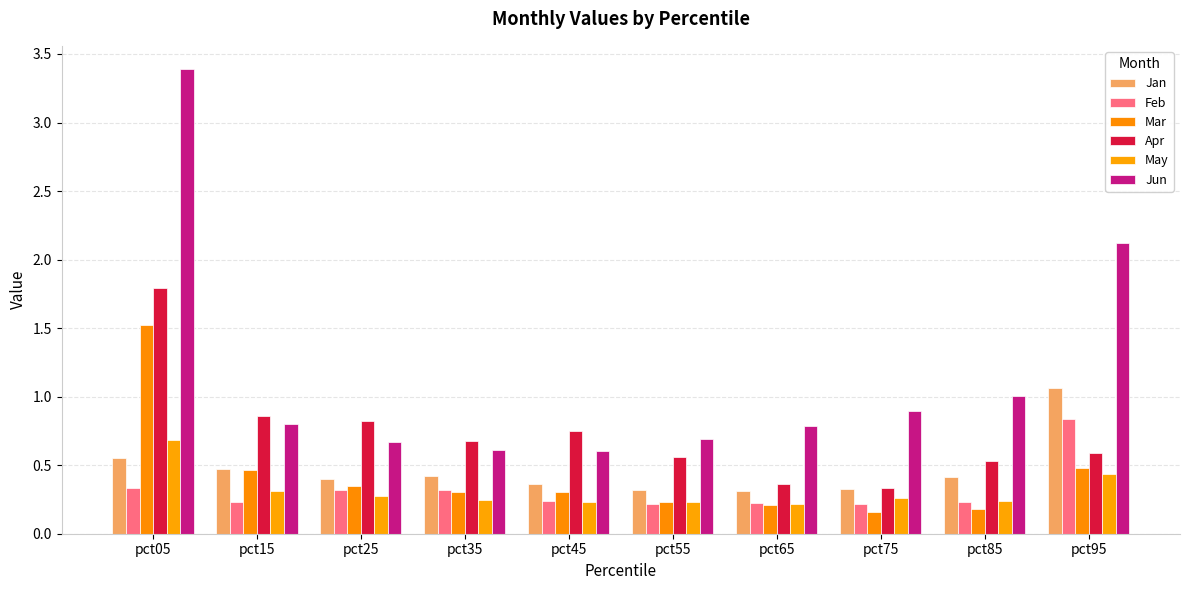

Are the bars grouped side by side (vs. stacked)?

Yes